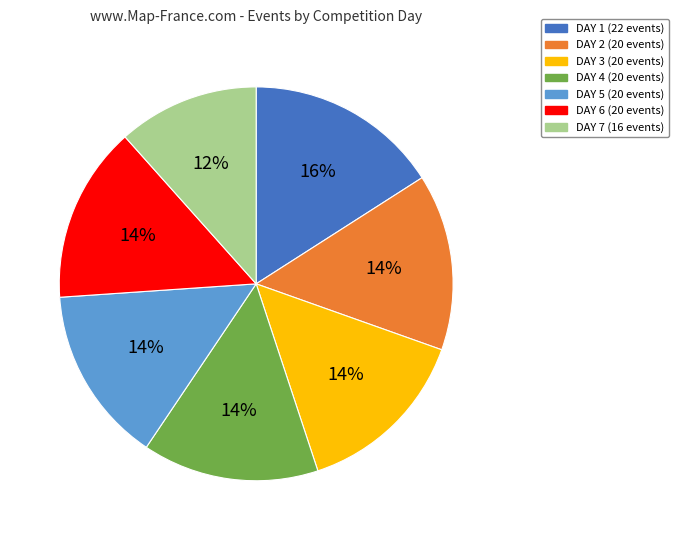

The DAY 1 slice represents 29% of the pie. True or false?

False